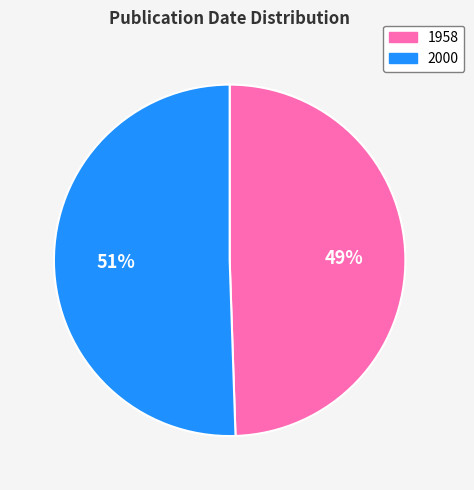

To the nearest percent, what is the average slice percentage?

50%